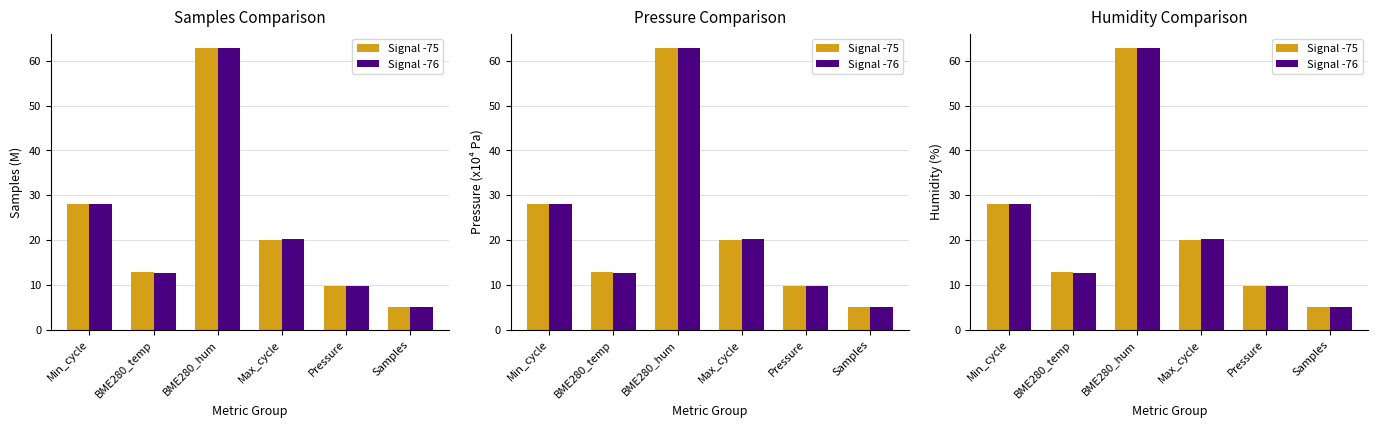

At which label does Signal -76 first exceed 20?

Min_cycle